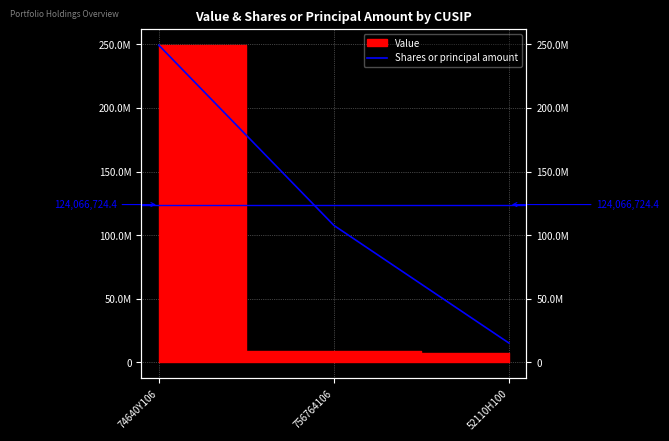

Reading left to right, extract all data points from this chart.

249345000.0	107690236.0	15164937.2